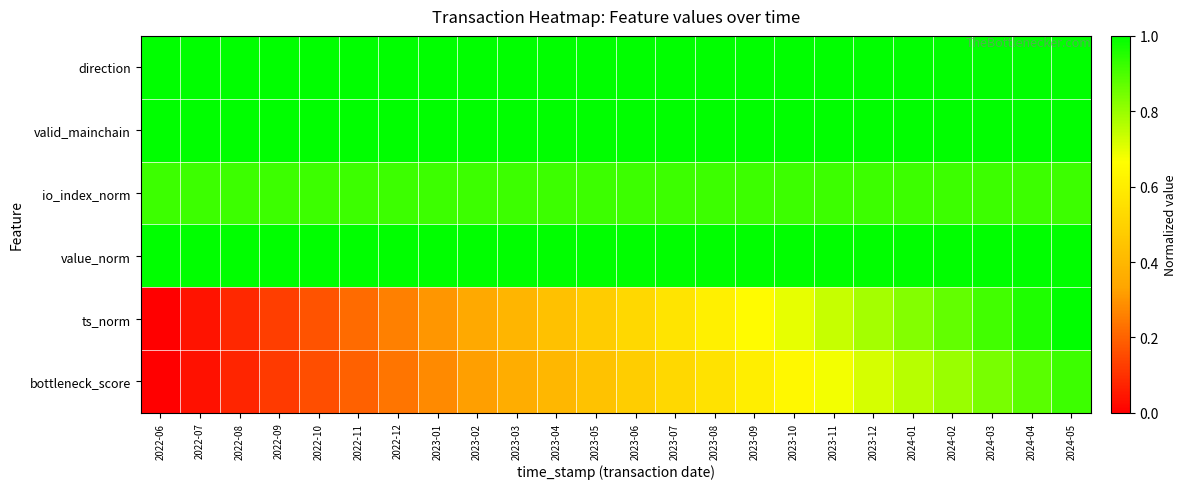

Count the number of categories in the chart.

24